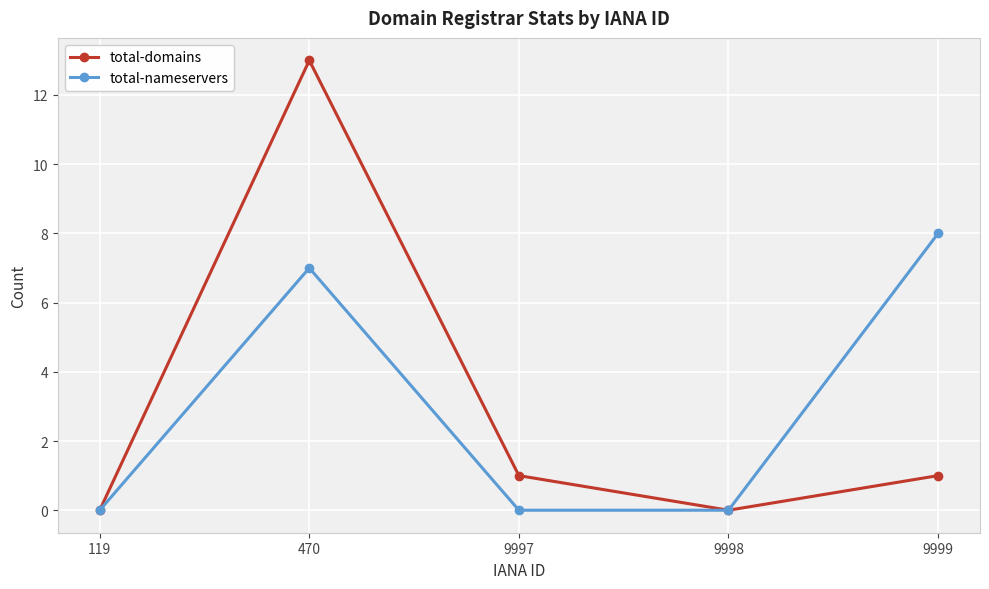

Which category has the highest value across all series?

470